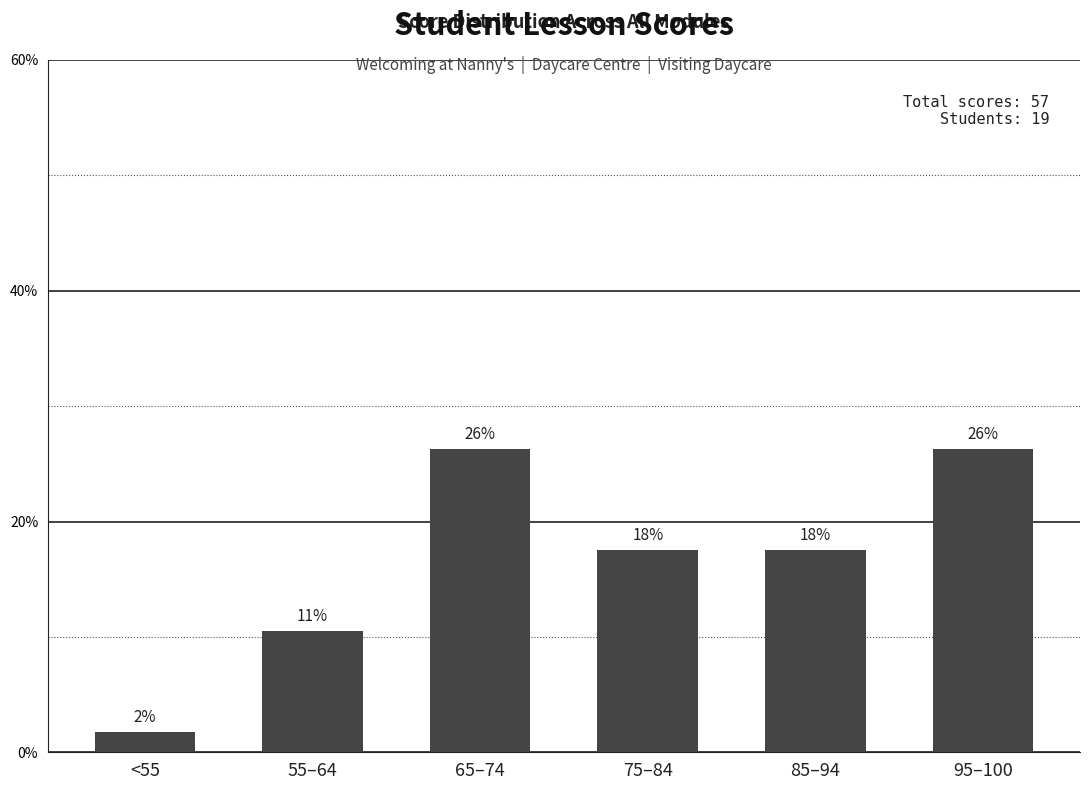

Are the bars horizontal?

No